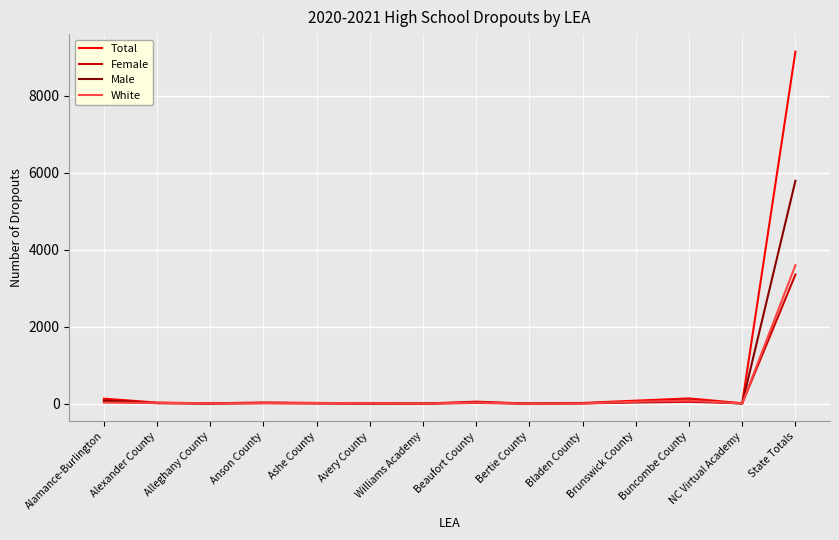

The value of White at State Totals is 2342. True or false?

False